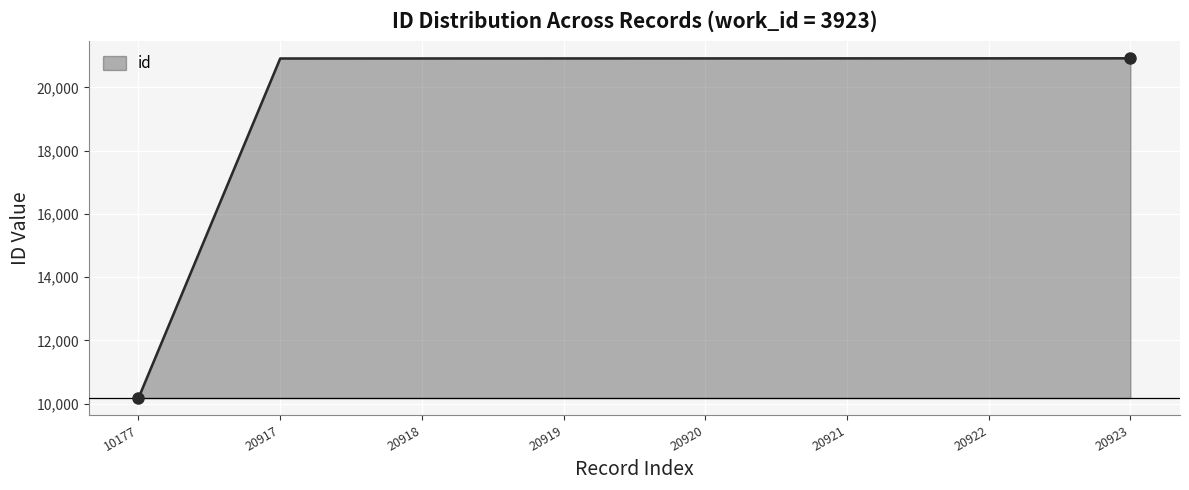

What is the sum of all values?

156617